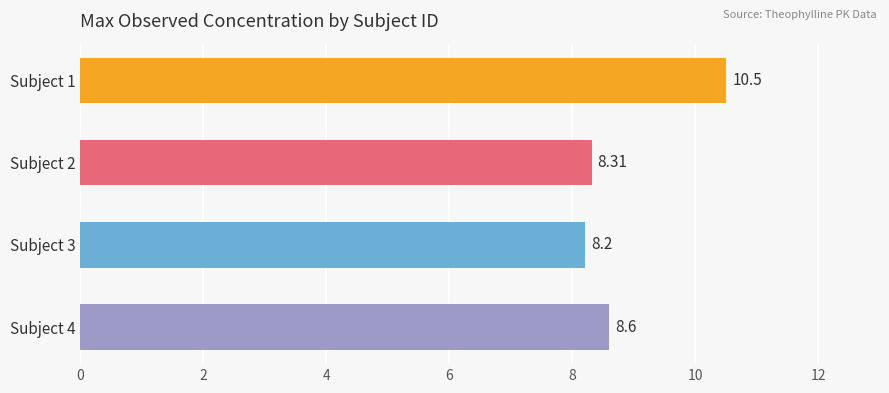

List the labels in order of value, largest first.

Subject 1, Subject 4, Subject 2, Subject 3